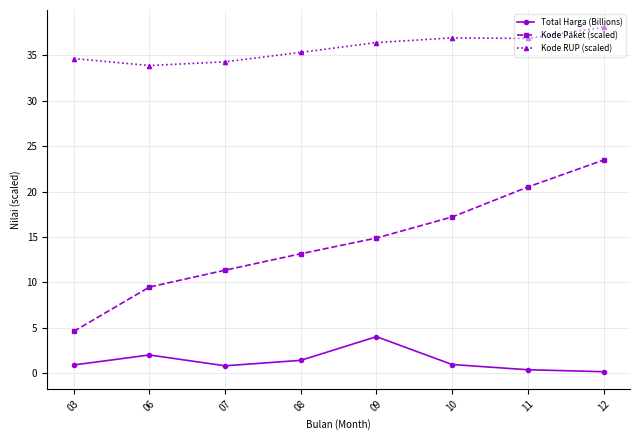

How many distinct data groups are displayed?

3